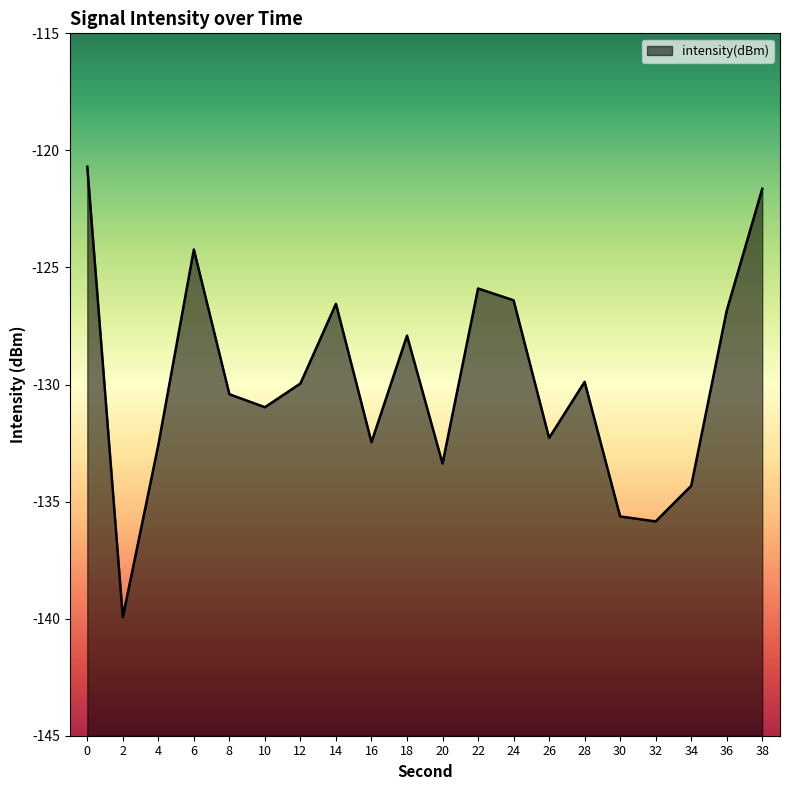

Reading left to right, list all the values displayed in this chart.

-120.7	-139.9	-132.6	-124.2	-130.4	-131.0	-130.0	-126.6	-132.5	-127.9	-133.4	-125.9	-126.4	-132.3	-129.9	-135.6	-135.8	-134.3	-126.8	-121.6